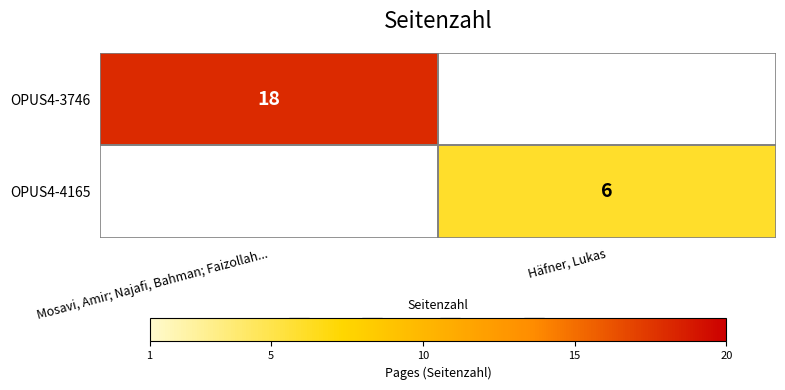

The OPUS4-3746 series shows 18 at Mosavi, Amir; Najafi, Bahman; Faizollah.... True or false?

True